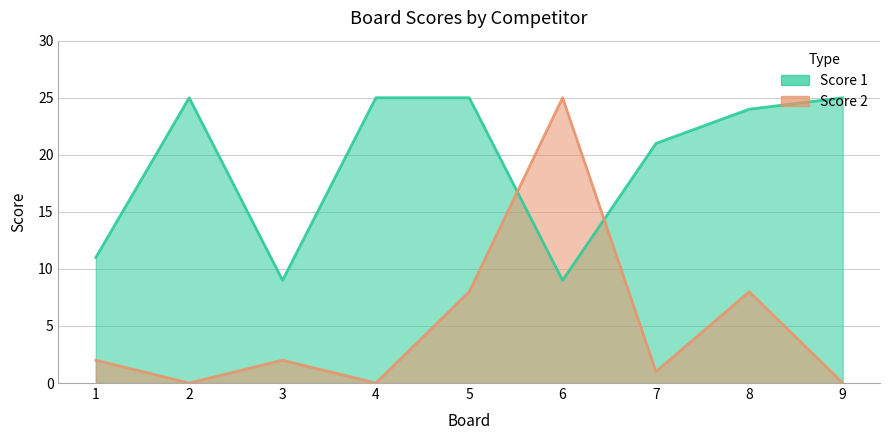

How many data points in Score 2 are less than 2?

4